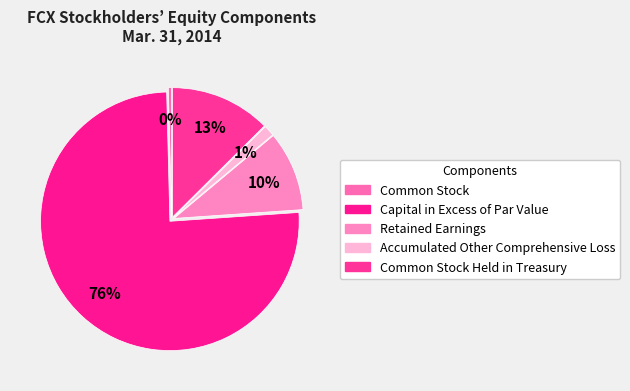

What percentage is the Capital in Excess of Par Value slice, to the nearest percent?

76%